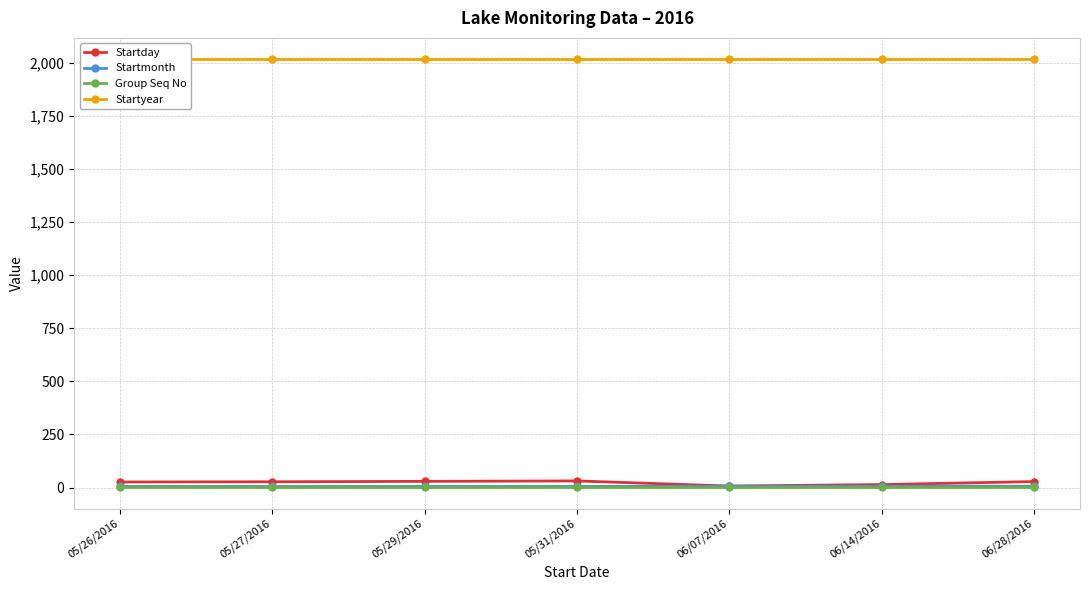

At which category is the sum across all series the highest?

05/31/2016